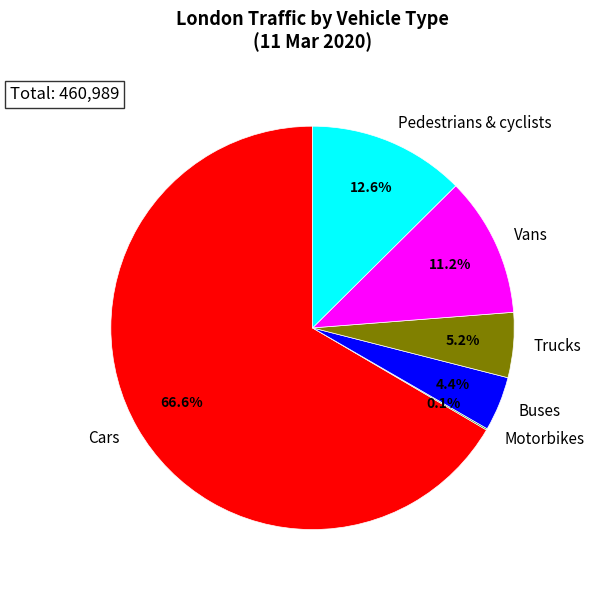

What is the largest slice in the pie chart?

Cars